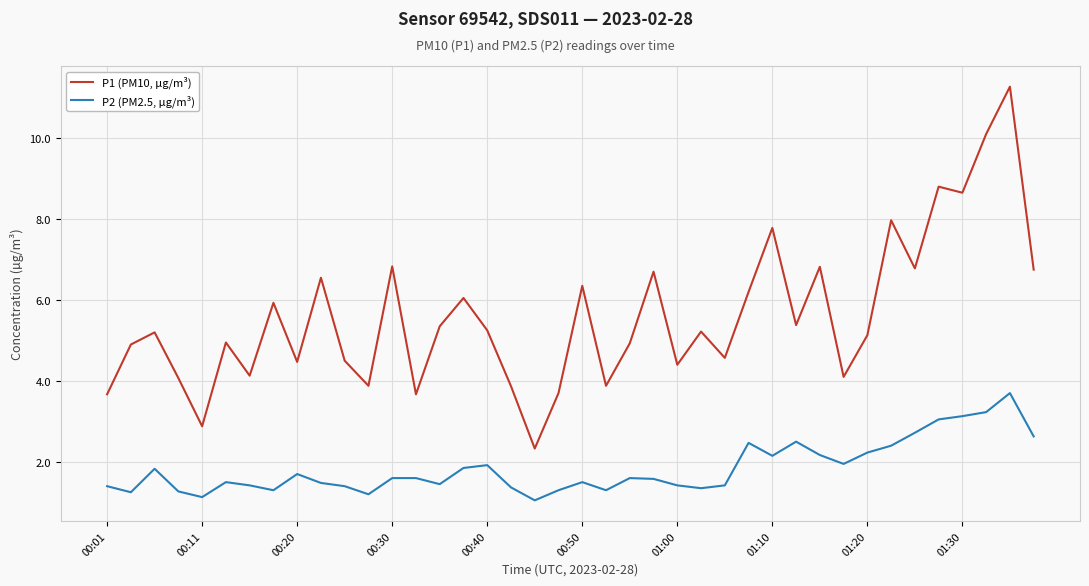

Which series has the largest range (max minus min)?

P1 (PM10, µg/m³)